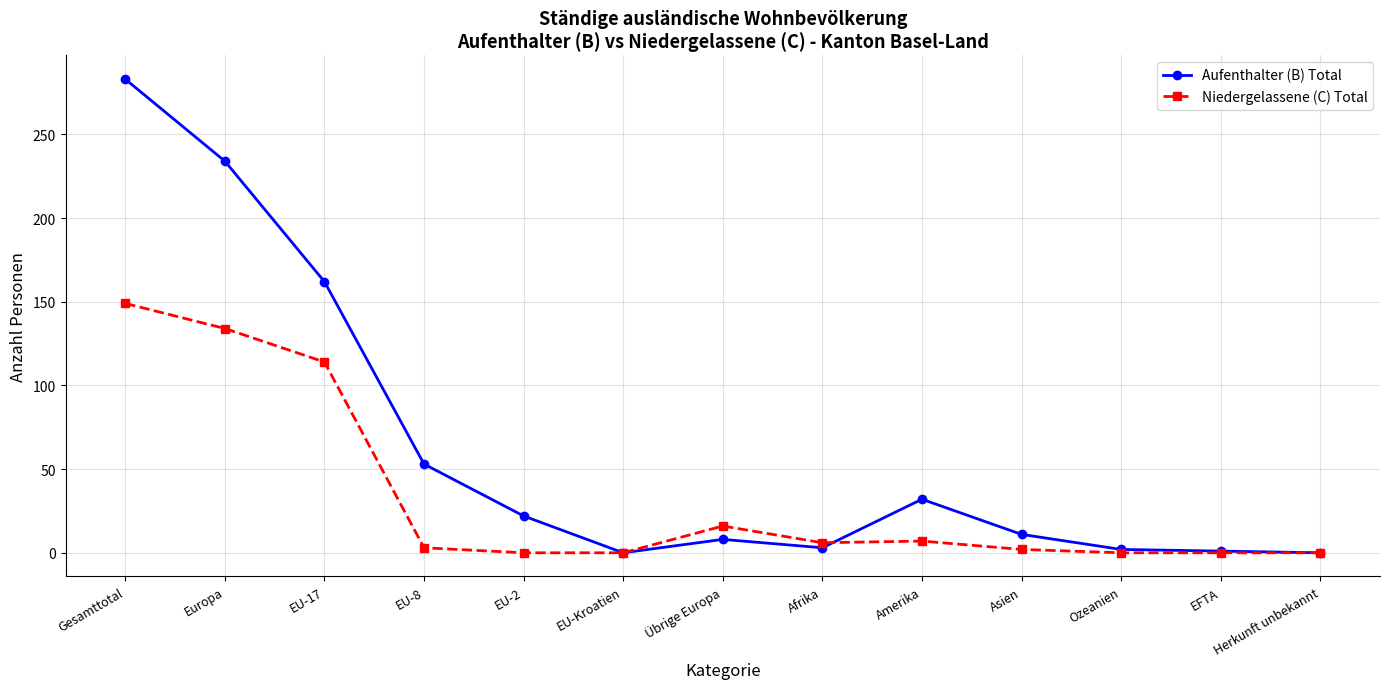

True or false: Niedergelassene (C) Total has more than 0 points higher than both neighbors.

True